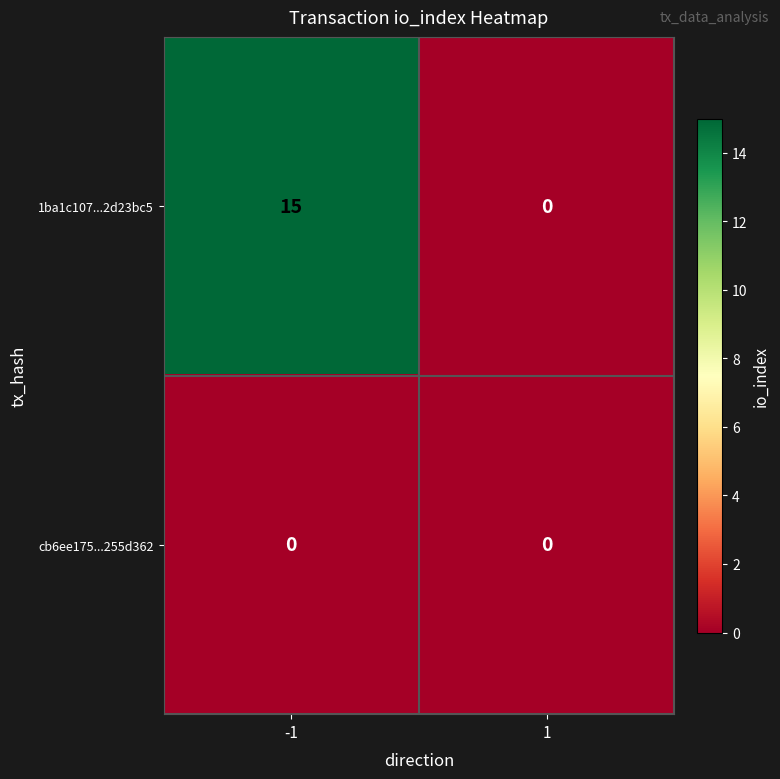

Is it true that 1ba1c107...2d23bc5 equals 15 at -1?

True